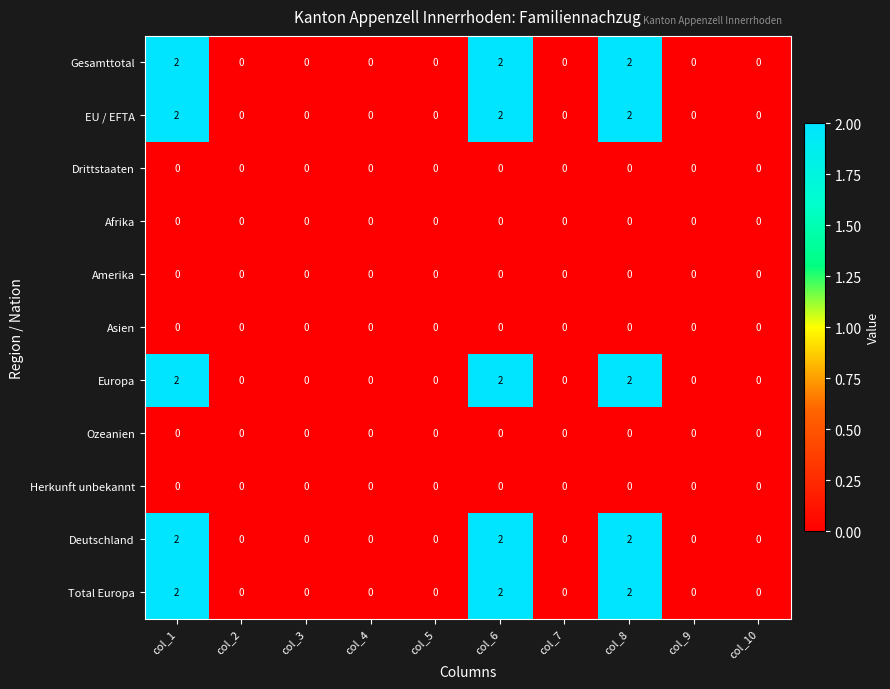

What is the sum of all Gesamttotal values?

6